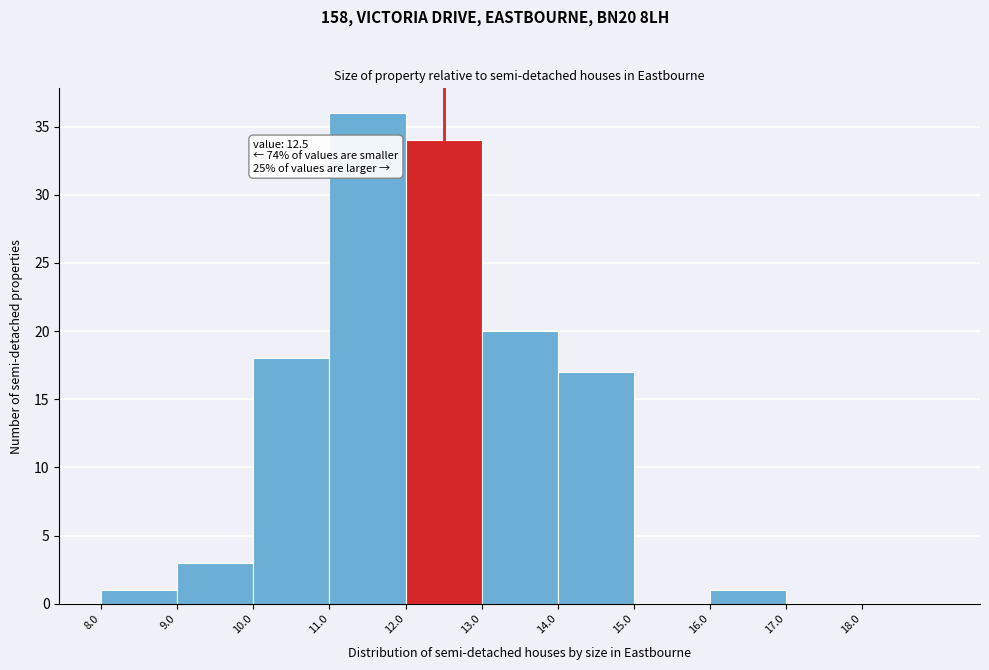

Over which range of the x-axis is the bar tallest?

11 to 12